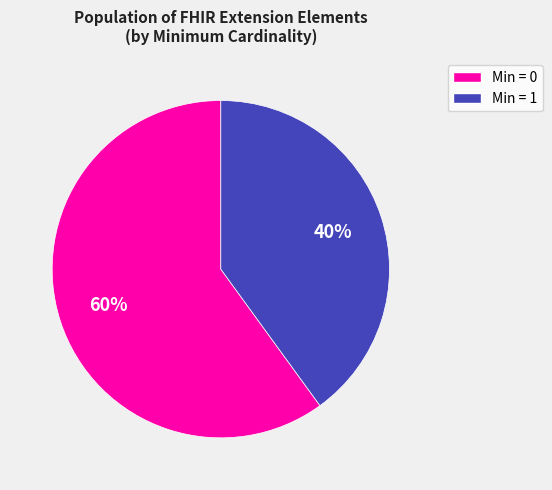

Is there any slice that represents more than half of the pie?

Yes